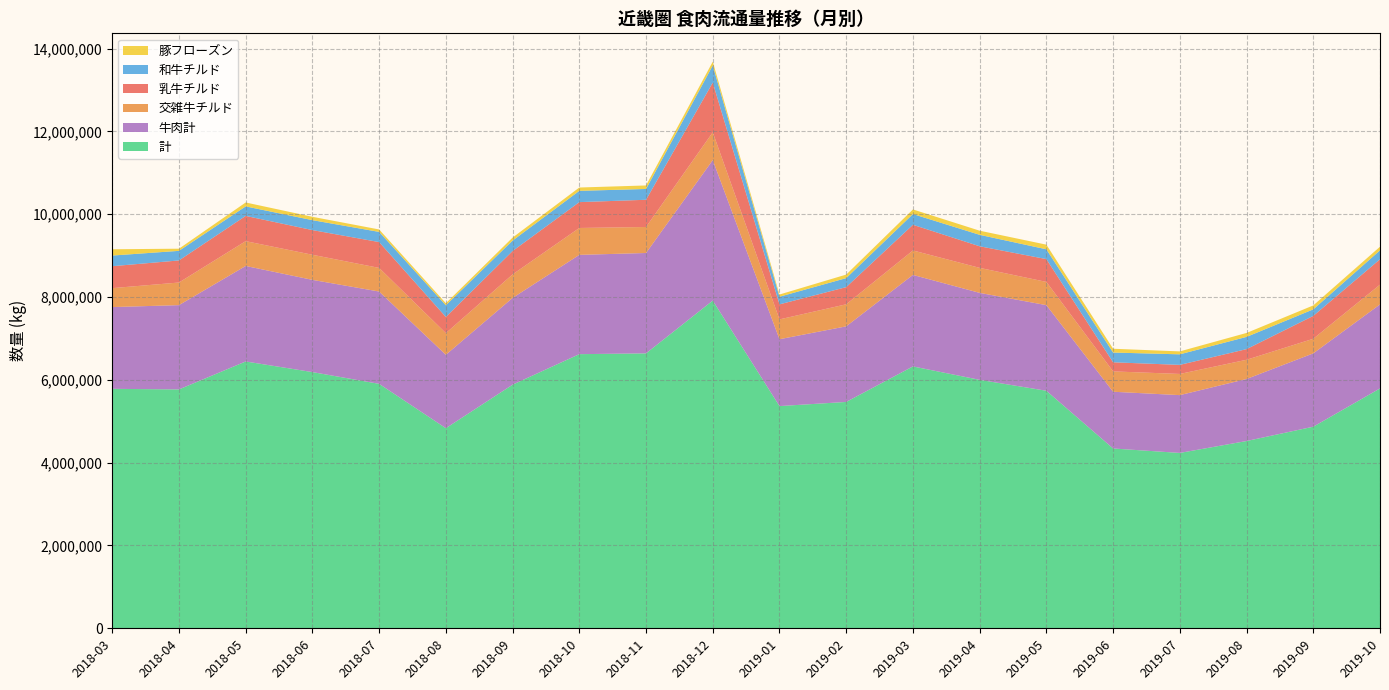

Which series has the widest spread of values?

計